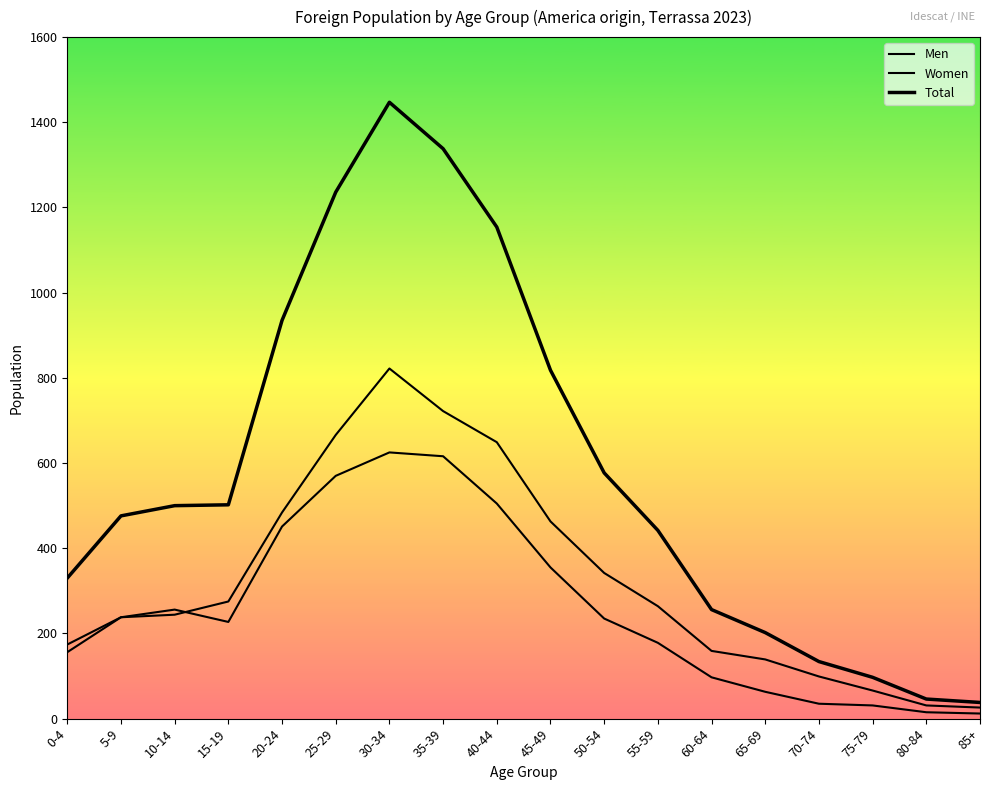

What is the value of the Total point at the 12th from the left?

442